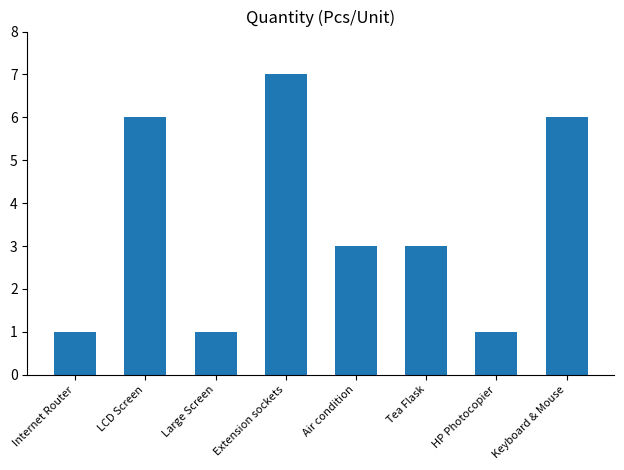

Reading right to left, transcribe all the data shown in this chart.

Keyboard & Mouse=6	HP Photocopier=1	Tea Flask=3	Air condition=3	Extension sockets=7	Large Screen=1	LCD Screen=6	Internet Router=1